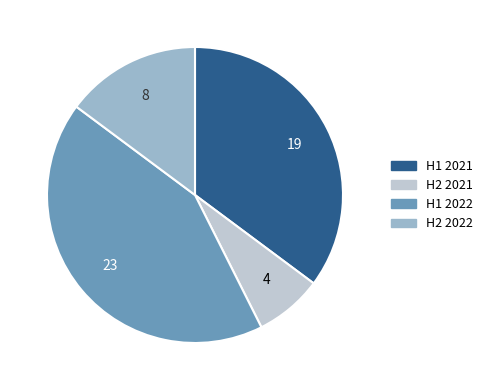

Does any single category account for the majority?

No